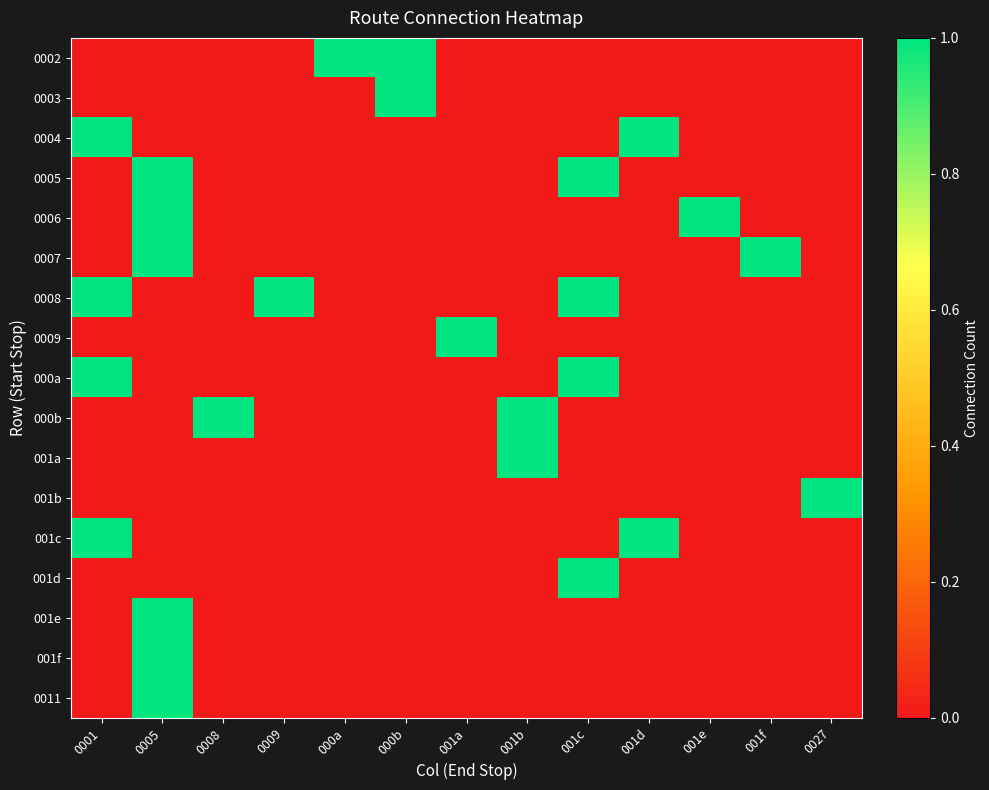

At how many categories does at least one series exceed 0?

13